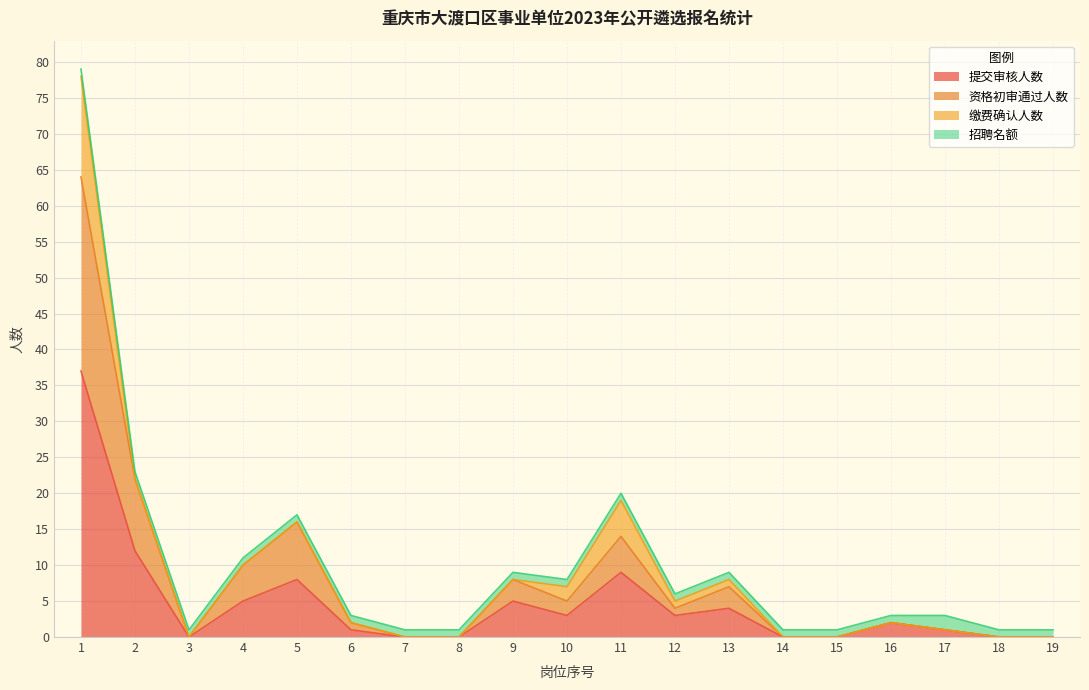

At how many categories does at least one series exceed 33?

1